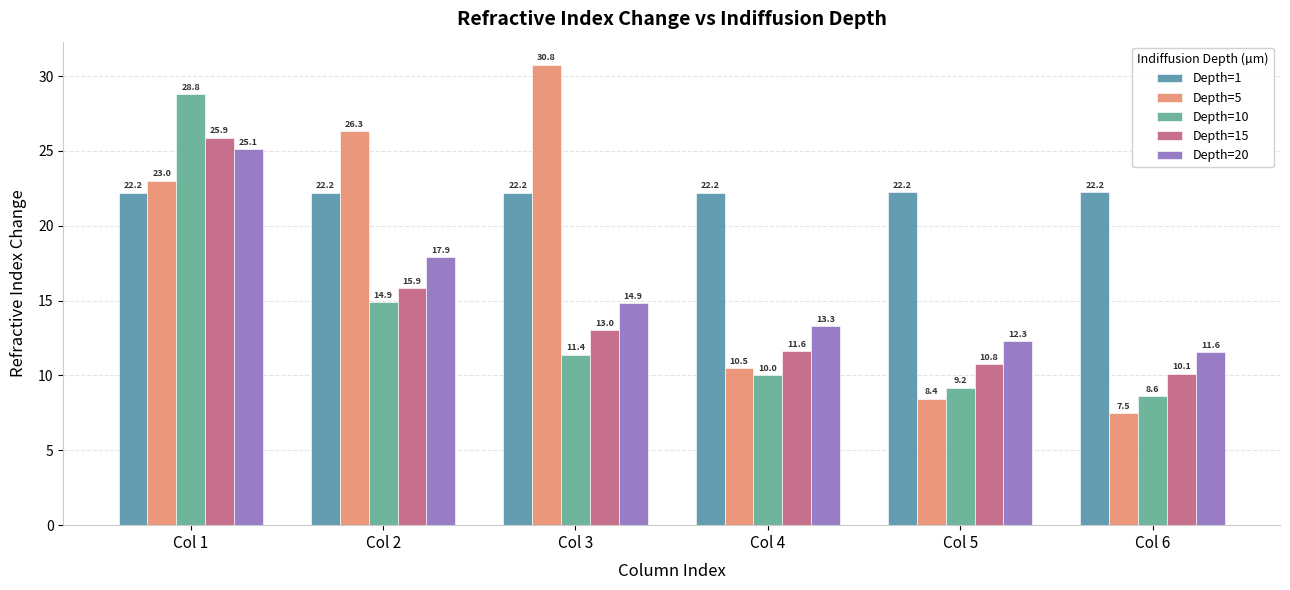

What is the value of the Depth=5 bar at the 4th from the left?

10.5